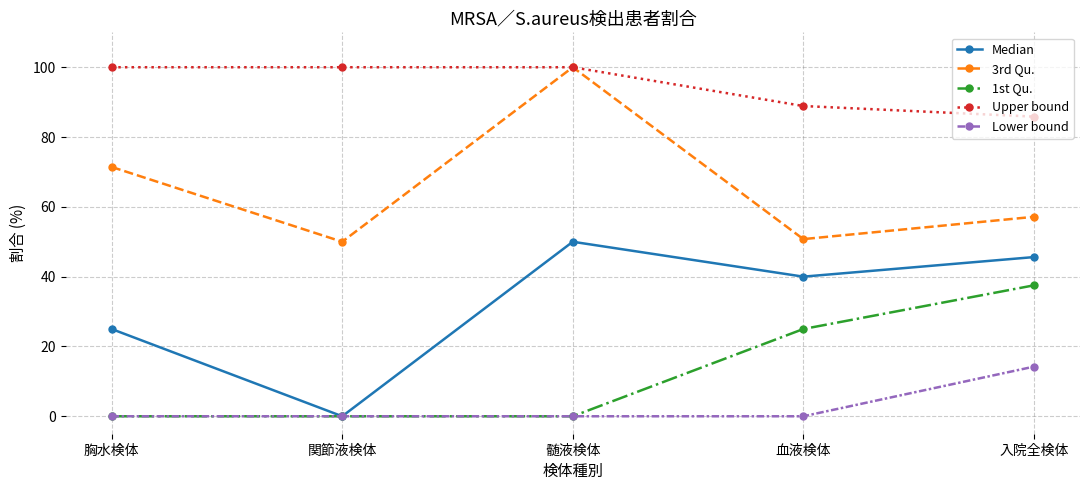

True or false: Upper bound and 1st Qu. intersect in this chart.

False